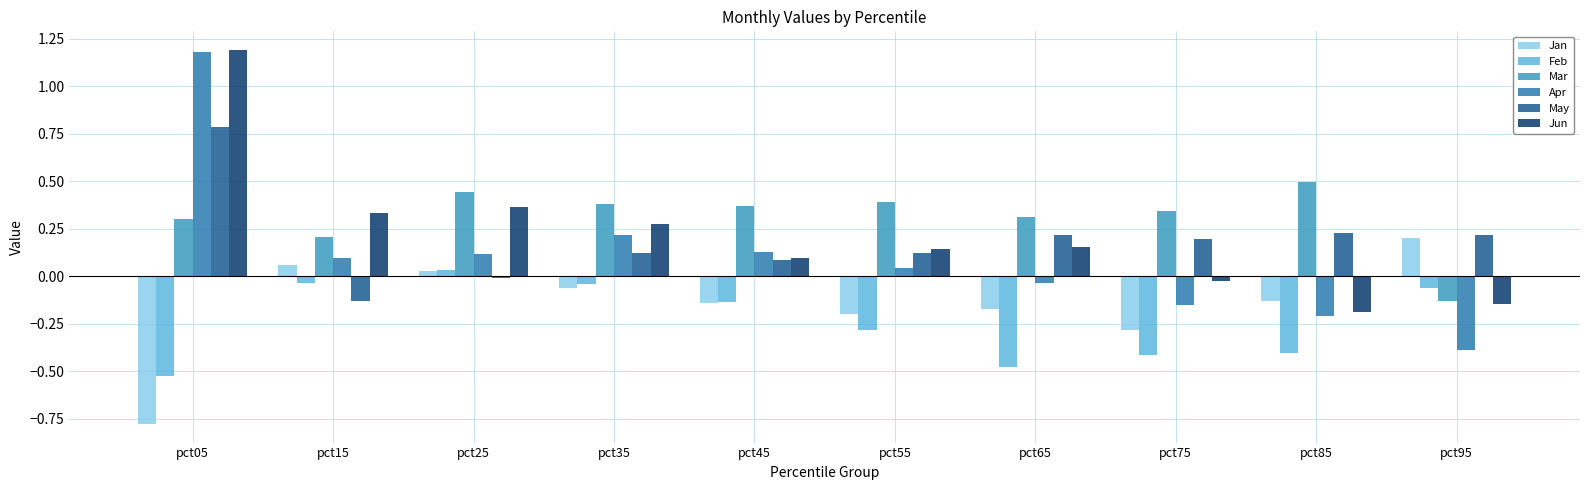

What is the average value of the Feb series?

-0.2